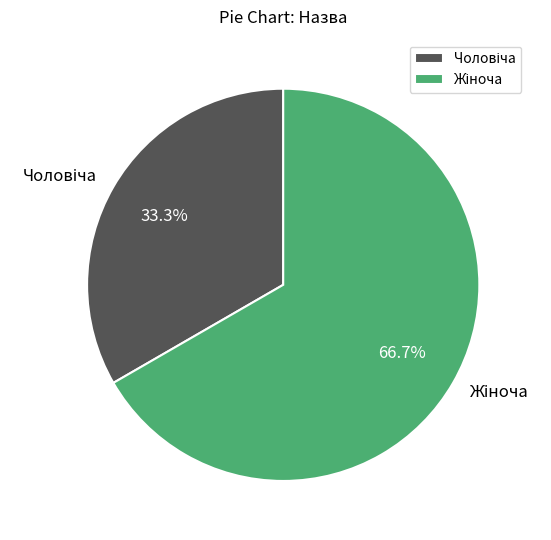

Does any single category account for the majority?

Yes